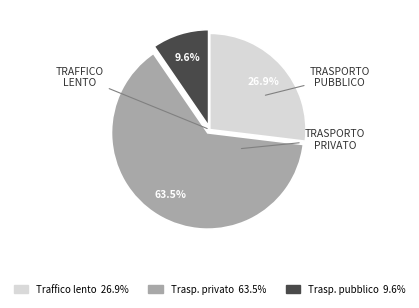

Is there any slice that represents more than half of the pie?

Yes